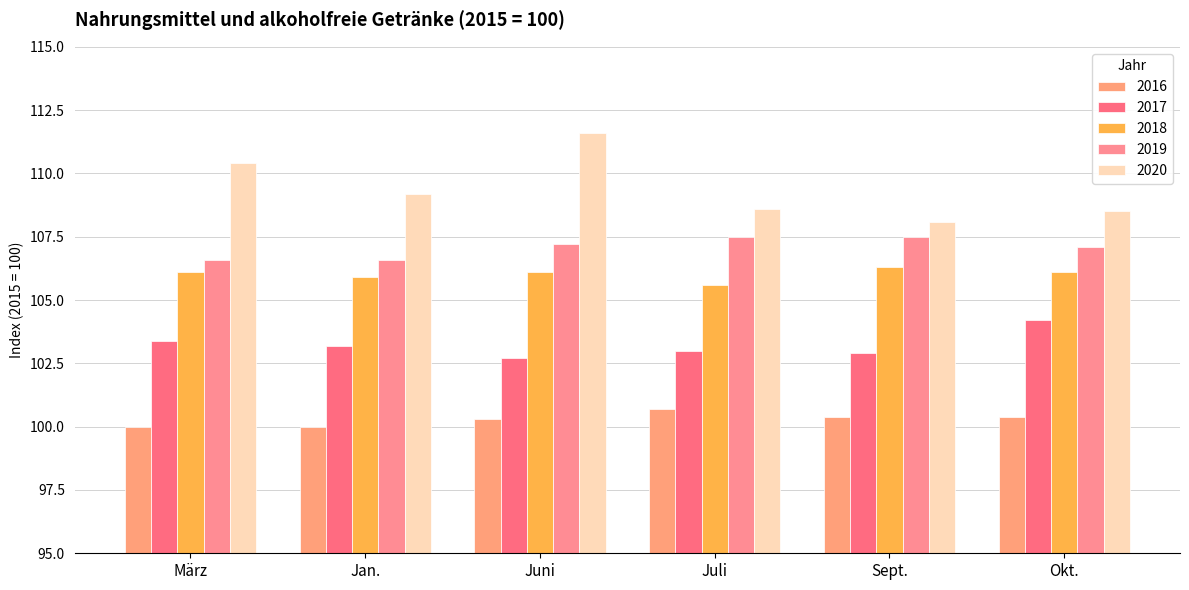

Between März and Juli, which series saw the biggest shift?

2020